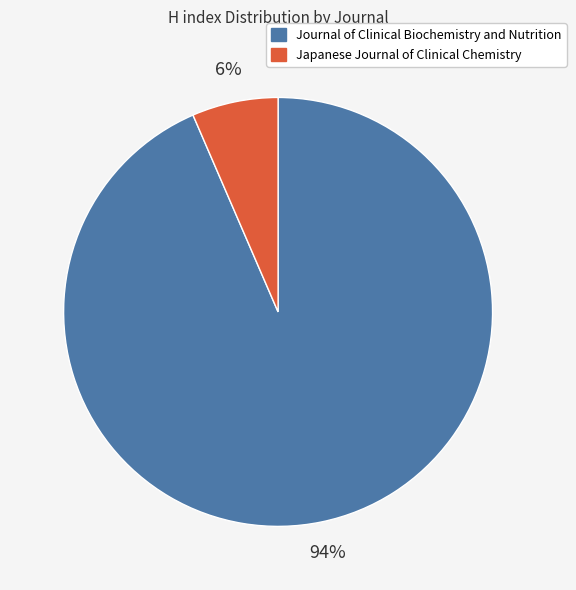

Is the sum of Japanese Journal of Clinical Chemistry and Journal of Clinical Biochemistry and Nutrition greater than half?

Yes